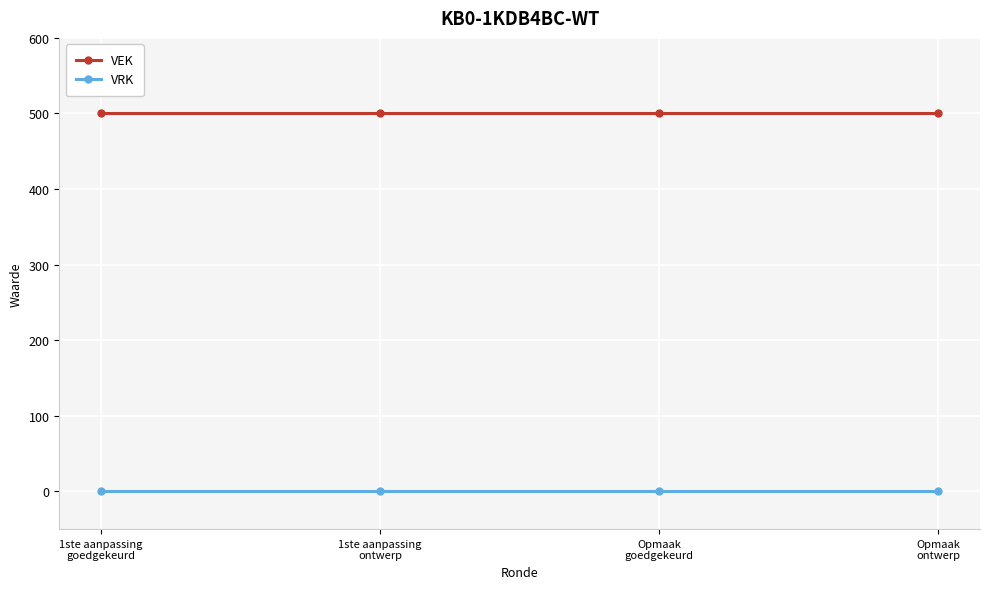

The VEK series shows 500 at Opmaak
ontwerp. True or false?

True